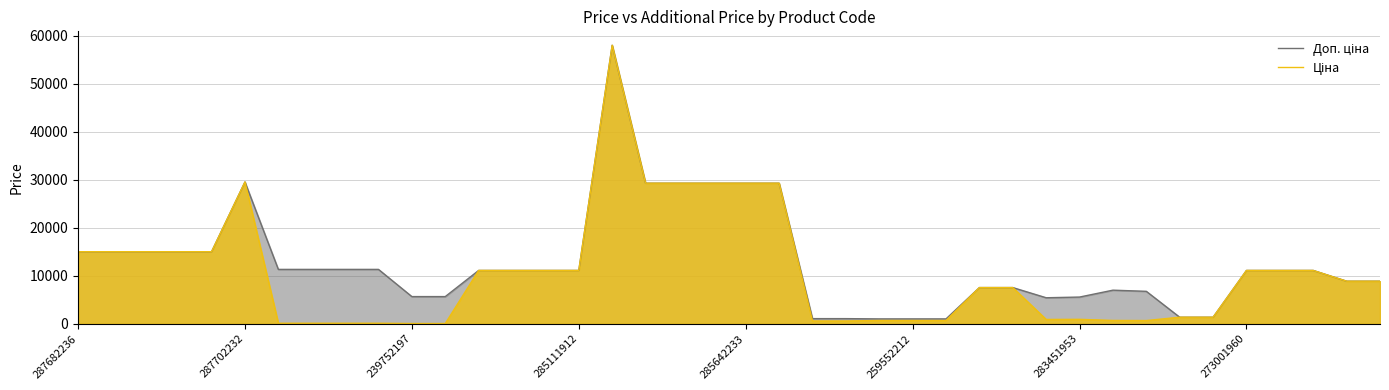

What is the maximum value shown in the chart?

58037.0